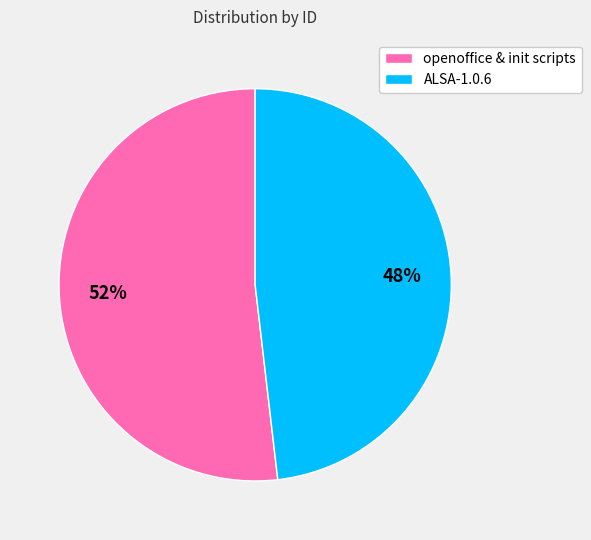

Which slice is the largest?

openoffice & init scripts